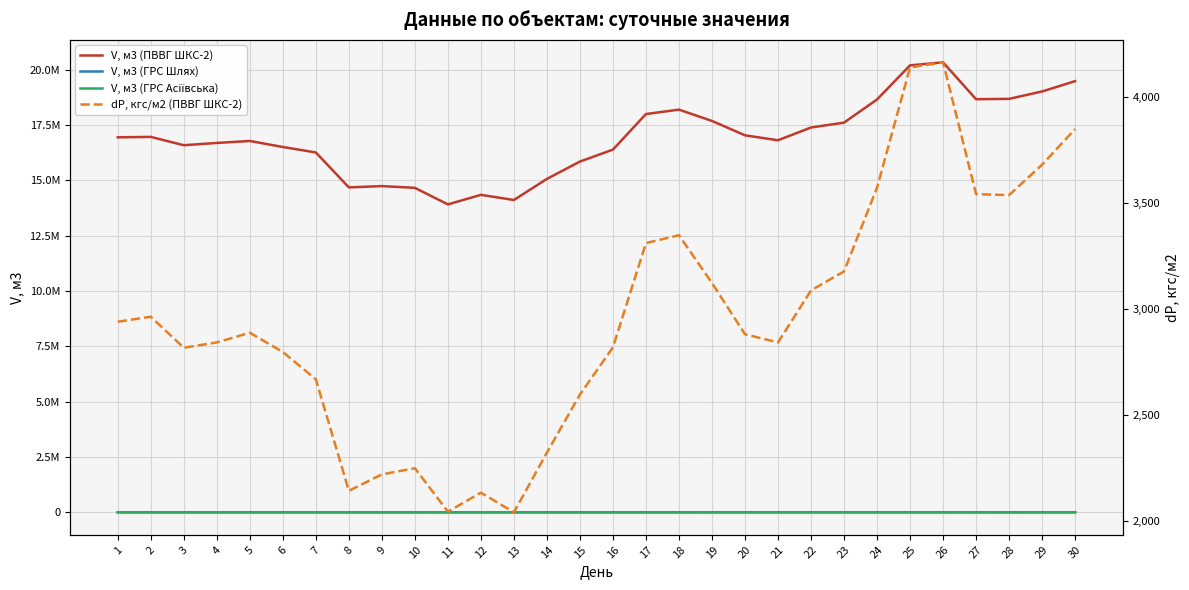

Between 7 and 5, which is larger?

5